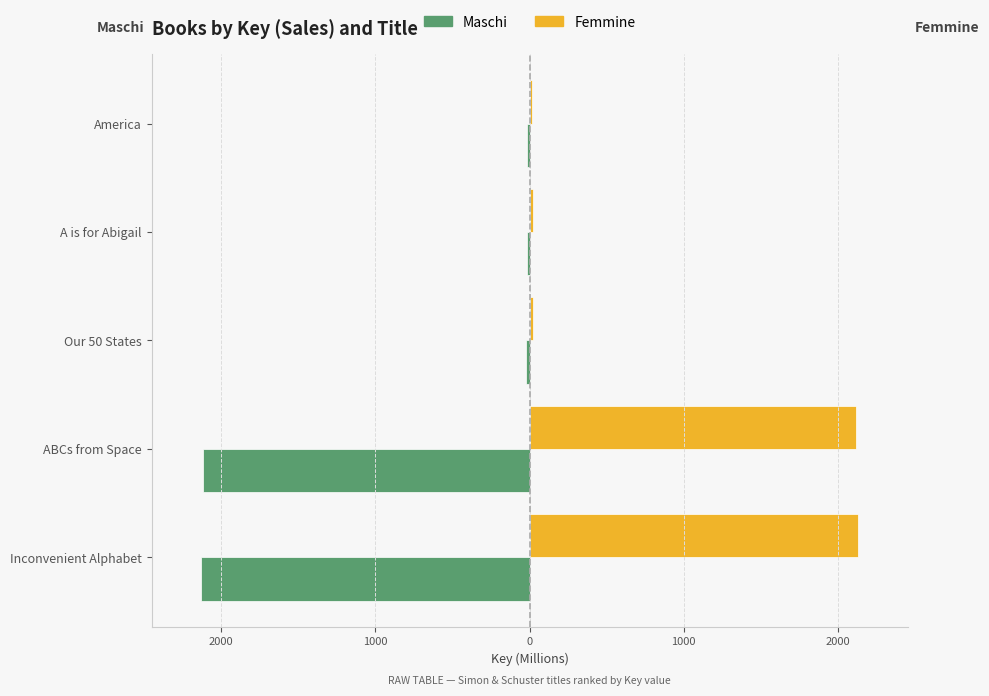

What is the highest value of the Maschi series?

-18.0